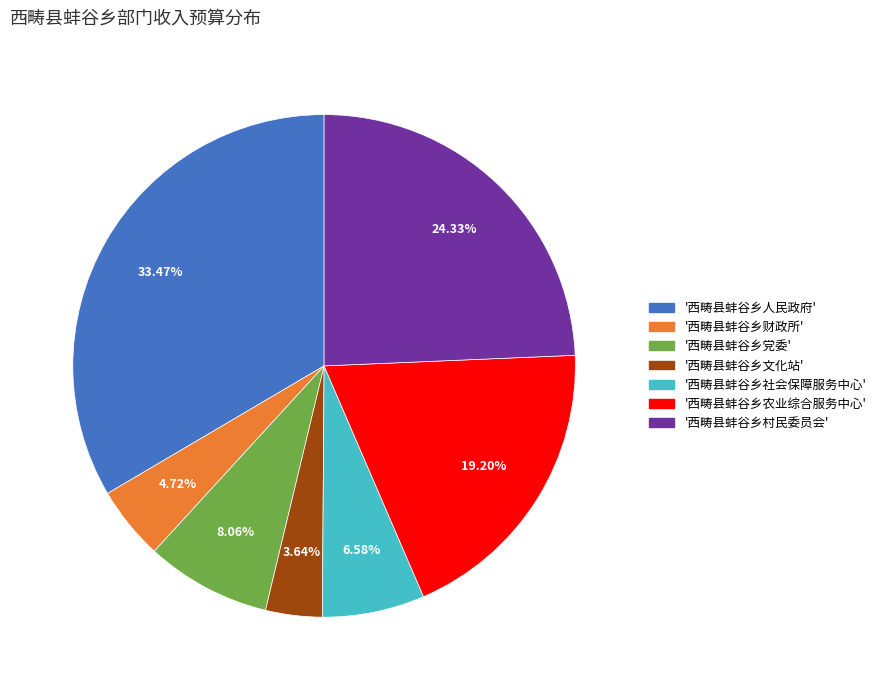

Is there a majority slice in this chart?

No